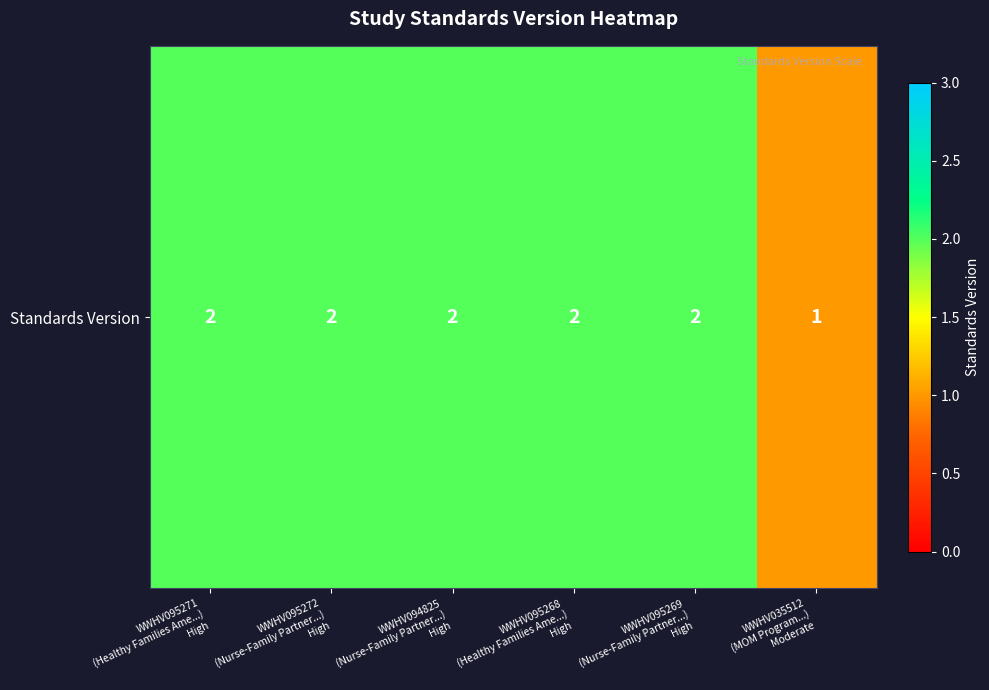

Count the number of data series in this chart.

1